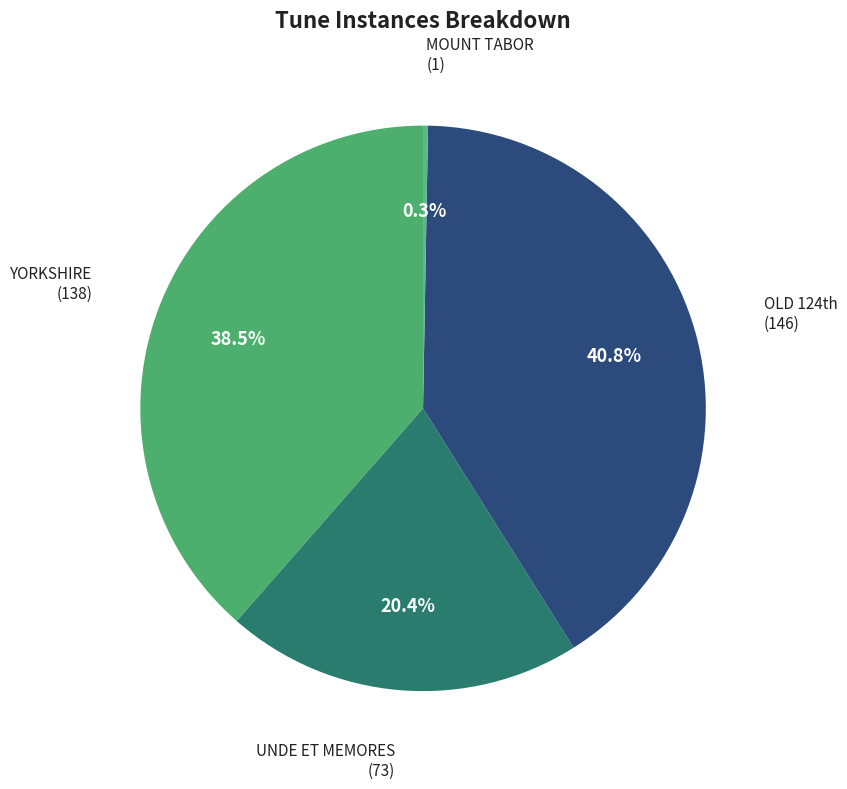

Rank the categories by value from lowest to highest.

MOUNT TABOR, UNDE ET MEMORES, YORKSHIRE, OLD 124th